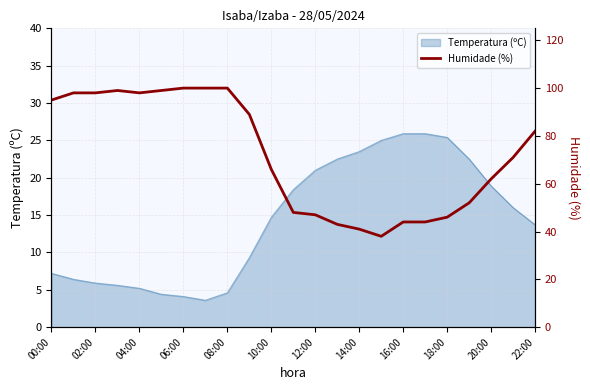

The value of Temperatura (ºC) at 10:00 is 14.7. True or false?

True